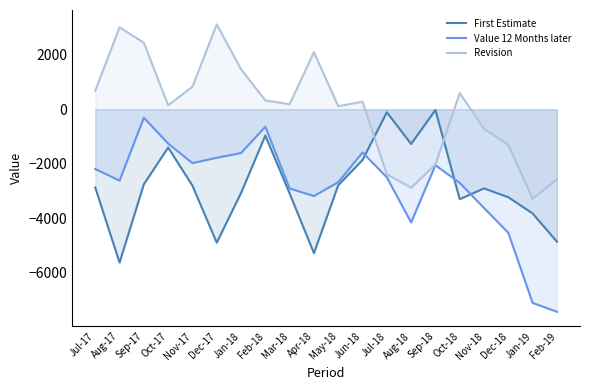

Reading right to left, extract all data points from this chart.

First Estimate: Feb-19=-4860	Jan-19=-3825	Dec-18=-3229	Nov-18=-2904	Oct-18=-3300	Sep-18=-27	Aug-18=-1274	Jul-18=-111	Jun-18=-1861	May-18=-2790	Apr-18=-5280	Mar-18=-3091	Feb-18=-965	Jan-18=-3074	Dec-17=-4896	Nov-17=-2804	Oct-17=-1405	Sep-17=-2754	Aug-17=-5626	Jul-17=-2872
Value 12 Months later: Feb-19=-7434	Jan-19=-7107	Dec-18=-4536	Nov-18=-3623	Oct-18=-2703	Sep-18=-2053	Aug-18=-4155	Jul-18=-2497	Jun-18=-1586	May-18=-2677	Apr-18=-3185	Mar-18=-2908	Feb-18=-642	Jan-18=-1607	Dec-17=-1781	Nov-17=-1977	Oct-17=-1259	Sep-17=-312	Aug-17=-2619	Jul-17=-2195
Revision: Feb-19=-2574	Jan-19=-3282	Dec-18=-1307	Nov-18=-719	Oct-18=597	Sep-18=-2026	Aug-18=-2881	Jul-18=-2386	Jun-18=275	May-18=113	Apr-18=2095	Mar-18=183	Feb-18=323	Jan-18=1467	Dec-17=3115	Nov-17=827	Oct-17=146	Sep-17=2442	Aug-17=3007	Jul-17=677